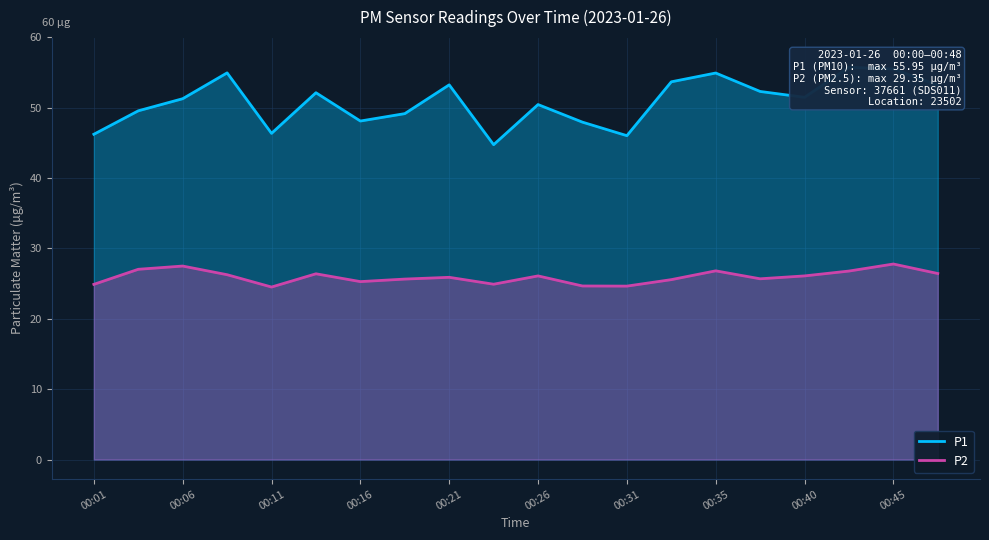

Is it true that P2 equals 24.6 at 00:31?

True